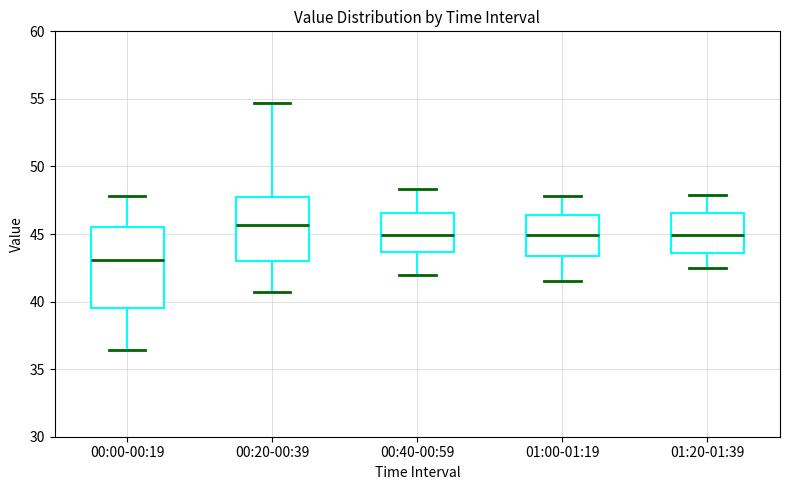

Which box is the tallest, from its lower edge to its upper edge?

00:00-00:19